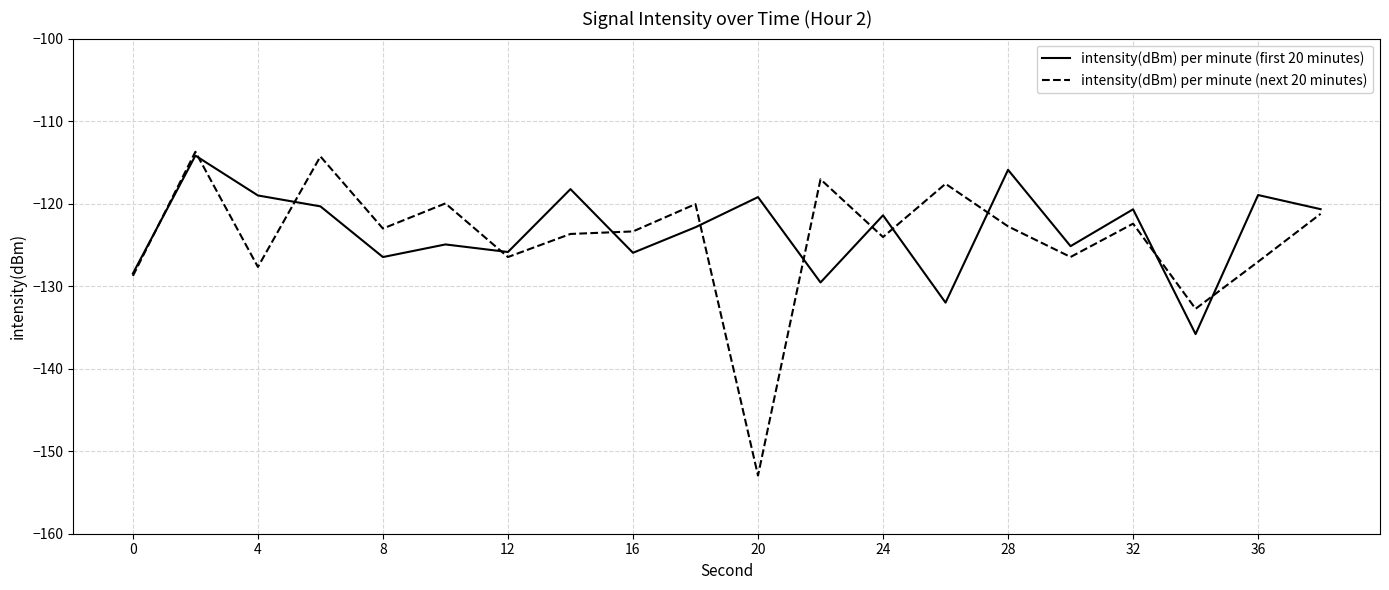

What is the maximum value shown in the chart?

-113.7